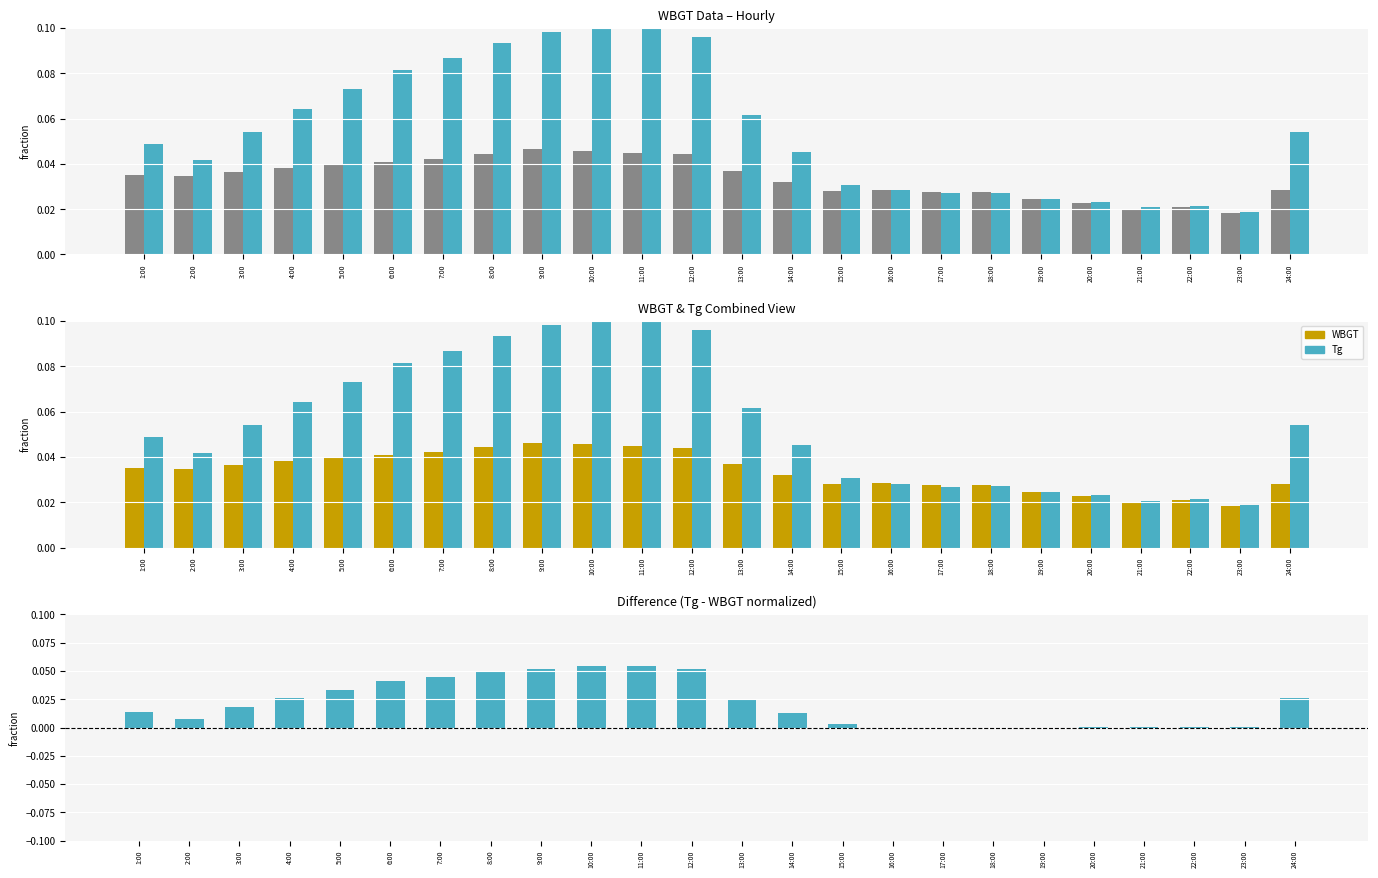

At 5:00, list the series in order from smallest to largest.

Tg - WBGT (neg), Tg - WBGT (pos), WBGT, Tg